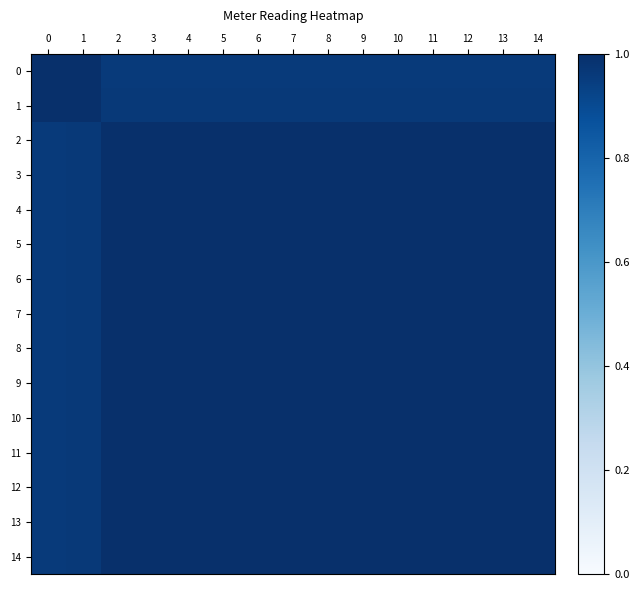

Reading left to right, what are all the values shown in this chart?

0: 0=1.0	1=1.0	2=1.0	3=1.0	4=1.0	5=1.0	6=1.0	7=1.0	8=1.0	9=1.0	10=1.0	11=1.0	12=1.0	13=1.0	14=1.0
1: 0=1.0	1=1.0	2=1.0	3=1.0	4=1.0	5=1.0	6=1.0	7=1.0	8=1.0	9=1.0	10=1.0	11=1.0	12=1.0	13=1.0	14=1.0
2: 0=1.0	1=1.0	2=1.0	3=1.0	4=1.0	5=1.0	6=1.0	7=1.0	8=1.0	9=1.0	10=1.0	11=1.0	12=1.0	13=1.0	14=1.0
3: 0=1.0	1=1.0	2=1.0	3=1.0	4=1.0	5=1.0	6=1.0	7=1.0	8=1.0	9=1.0	10=1.0	11=1.0	12=1.0	13=1.0	14=1.0
4: 0=1.0	1=1.0	2=1.0	3=1.0	4=1.0	5=1.0	6=1.0	7=1.0	8=1.0	9=1.0	10=1.0	11=1.0	12=1.0	13=1.0	14=1.0
5: 0=1.0	1=1.0	2=1.0	3=1.0	4=1.0	5=1.0	6=1.0	7=1.0	8=1.0	9=1.0	10=1.0	11=1.0	12=1.0	13=1.0	14=1.0
6: 0=1.0	1=1.0	2=1.0	3=1.0	4=1.0	5=1.0	6=1.0	7=1.0	8=1.0	9=1.0	10=1.0	11=1.0	12=1.0	13=1.0	14=1.0
7: 0=1.0	1=1.0	2=1.0	3=1.0	4=1.0	5=1.0	6=1.0	7=1.0	8=1.0	9=1.0	10=1.0	11=1.0	12=1.0	13=1.0	14=1.0
8: 0=1.0	1=1.0	2=1.0	3=1.0	4=1.0	5=1.0	6=1.0	7=1.0	8=1.0	9=1.0	10=1.0	11=1.0	12=1.0	13=1.0	14=1.0
9: 0=1.0	1=1.0	2=1.0	3=1.0	4=1.0	5=1.0	6=1.0	7=1.0	8=1.0	9=1.0	10=1.0	11=1.0	12=1.0	13=1.0	14=1.0
10: 0=1.0	1=1.0	2=1.0	3=1.0	4=1.0	5=1.0	6=1.0	7=1.0	8=1.0	9=1.0	10=1.0	11=1.0	12=1.0	13=1.0	14=1.0
11: 0=1.0	1=1.0	2=1.0	3=1.0	4=1.0	5=1.0	6=1.0	7=1.0	8=1.0	9=1.0	10=1.0	11=1.0	12=1.0	13=1.0	14=1.0
12: 0=1.0	1=1.0	2=1.0	3=1.0	4=1.0	5=1.0	6=1.0	7=1.0	8=1.0	9=1.0	10=1.0	11=1.0	12=1.0	13=1.0	14=1.0
13: 0=1.0	1=1.0	2=1.0	3=1.0	4=1.0	5=1.0	6=1.0	7=1.0	8=1.0	9=1.0	10=1.0	11=1.0	12=1.0	13=1.0	14=1.0
14: 0=1.0	1=1.0	2=1.0	3=1.0	4=1.0	5=1.0	6=1.0	7=1.0	8=1.0	9=1.0	10=1.0	11=1.0	12=1.0	13=1.0	14=1.0